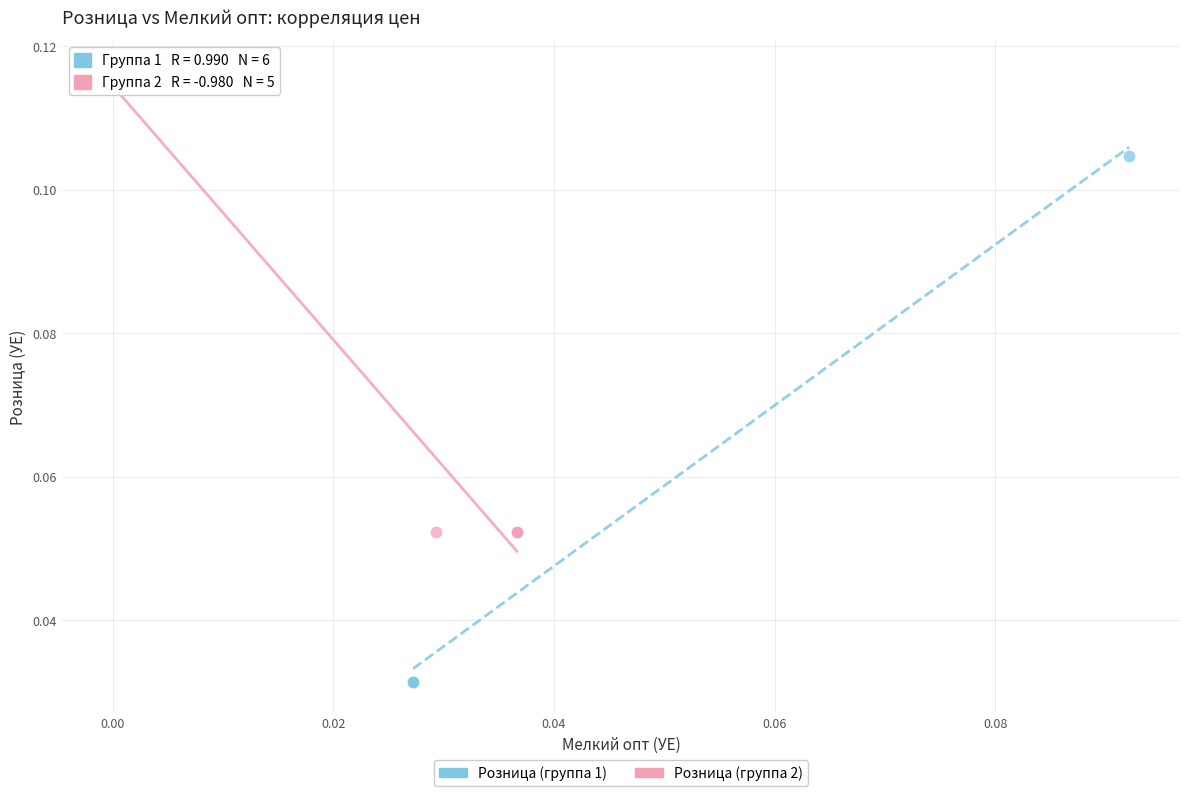

Which series reaches the minimum Y coordinate?

Розница (группа 1)